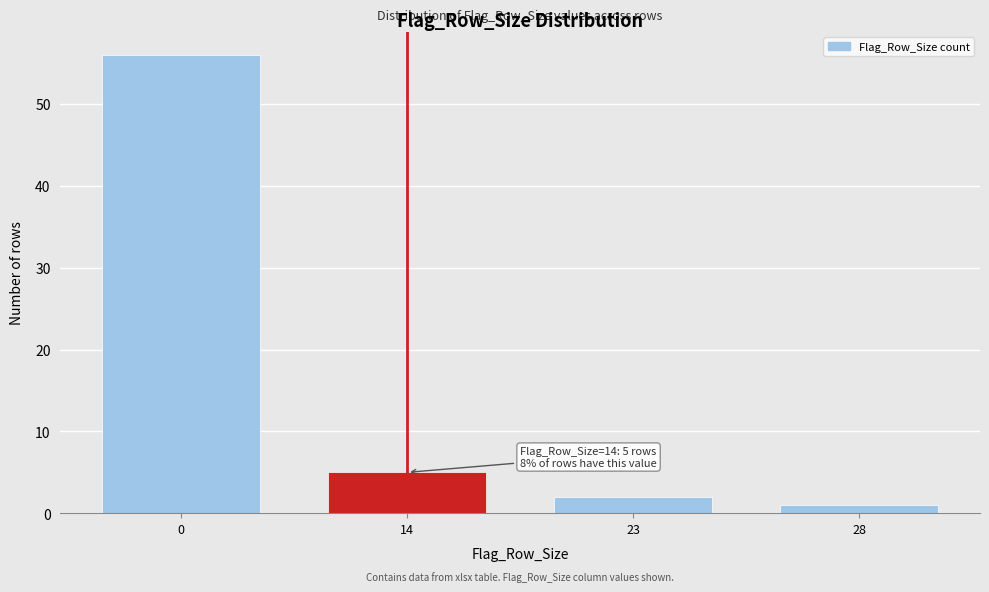

Reading left to right, transcribe all the data shown in this chart.

56	5	2	1